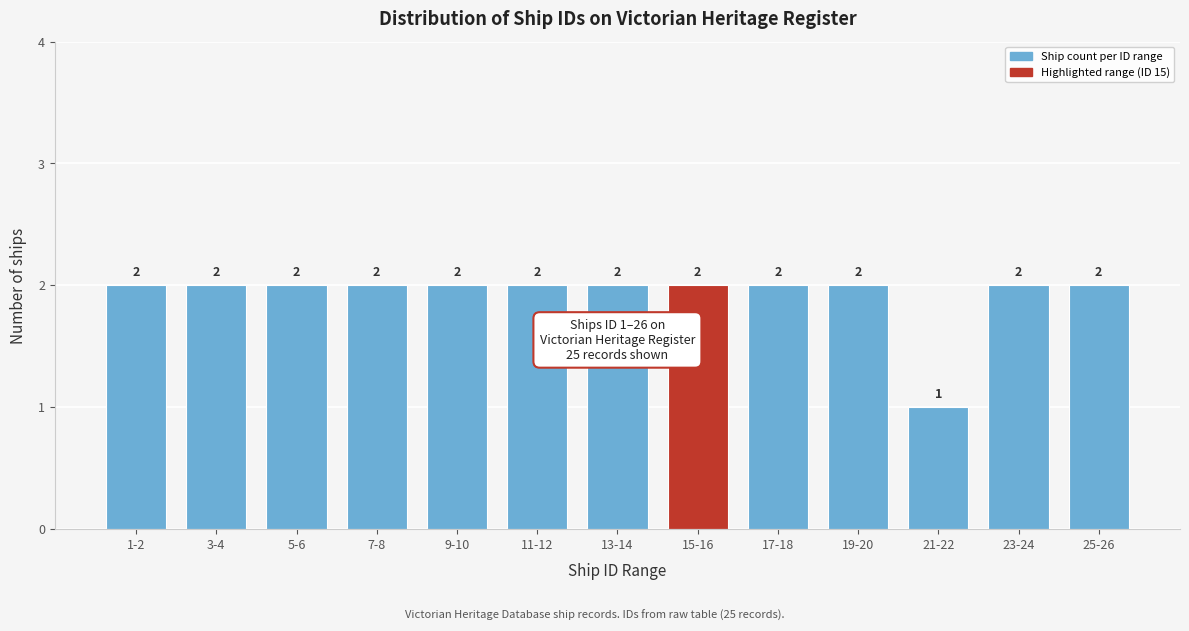

Reading left to right, transcribe all the data shown in this chart.

2	2	2	2	2	2	2	2	2	2	1	2	2